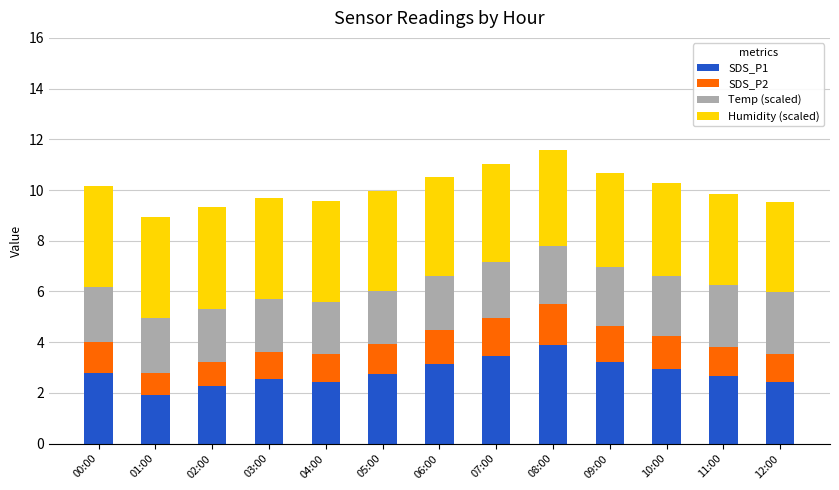

What is the average value of the SDS_P1 series?

2.8